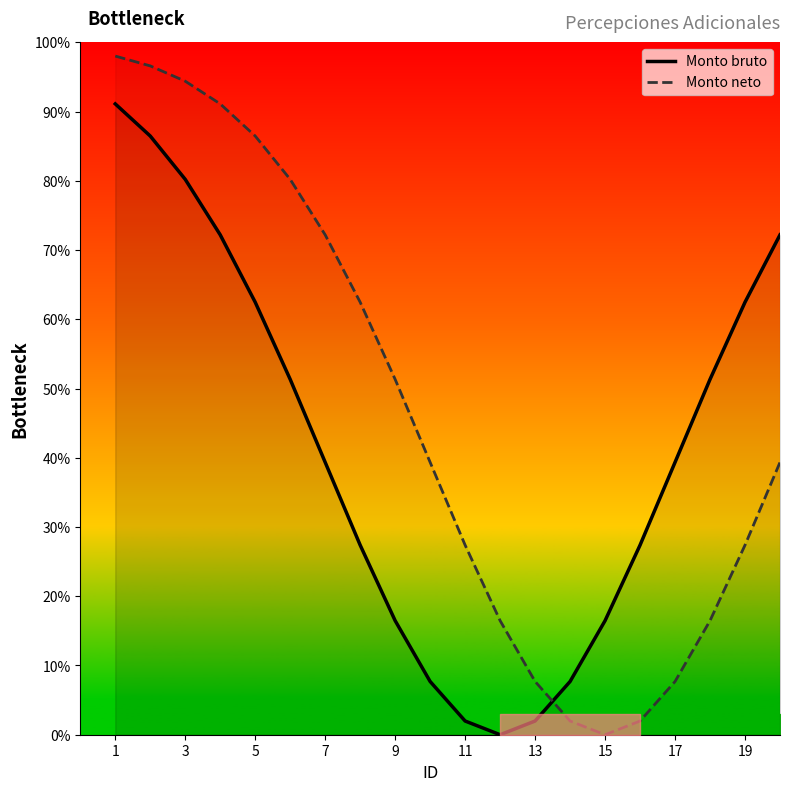

How many data points in Monto bruto are less than 39?

9